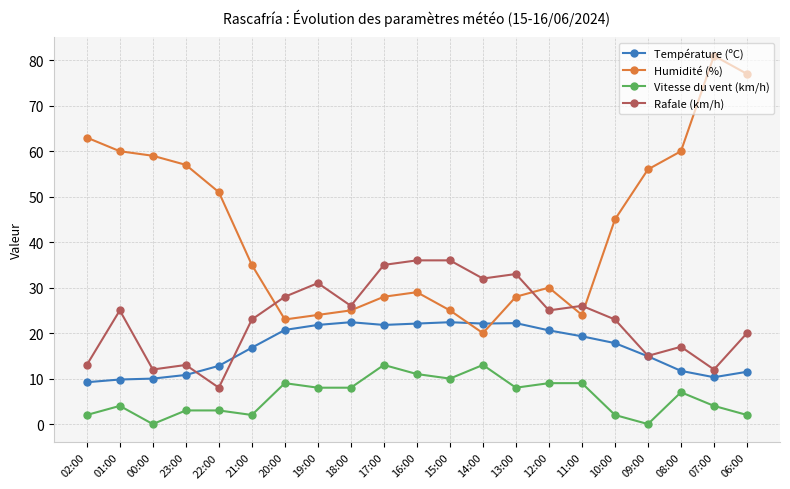

What are all the series names shown in the legend?

Température (ºC), Humidité (%), Vitesse du vent (km/h), Rafale (km/h)